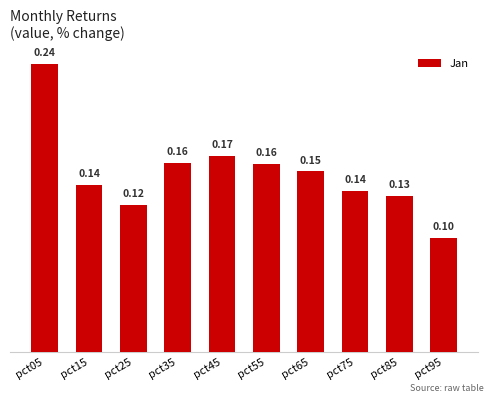

What is the sum of the values at pct85 and pct35?

0.3